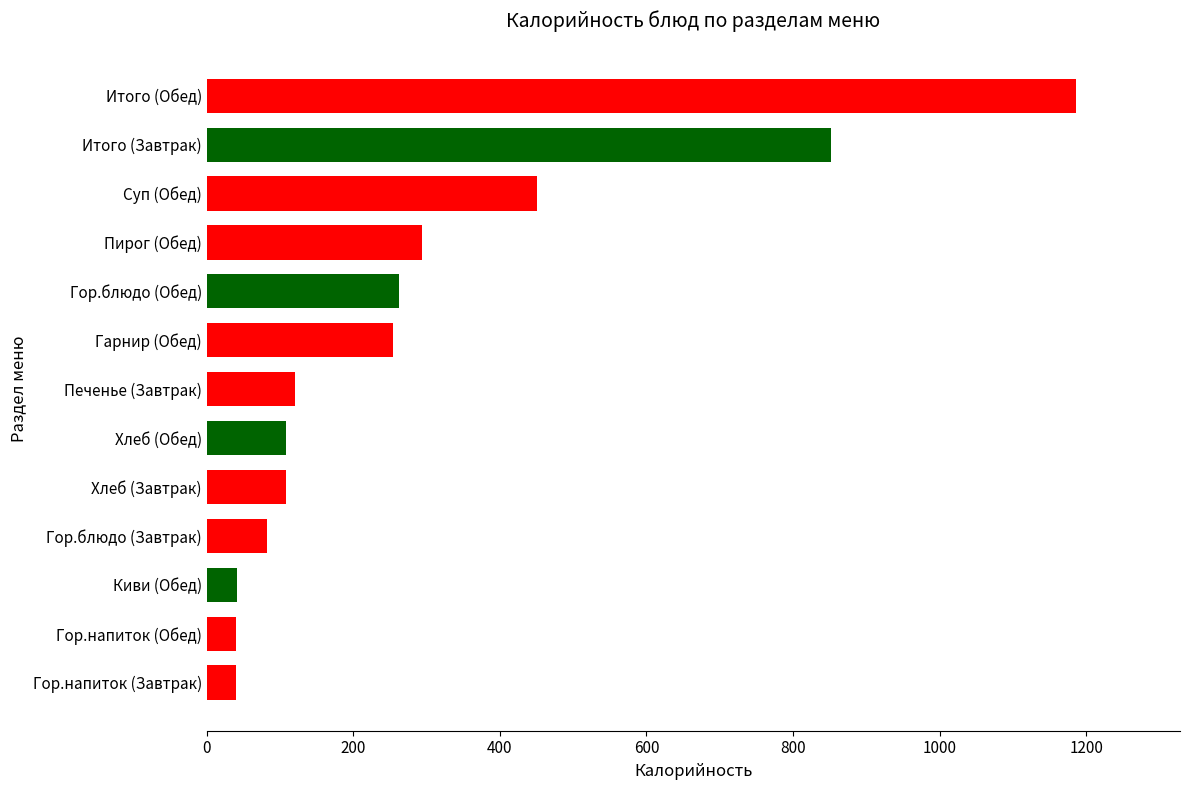

Does the chart contain stacked bars?

No